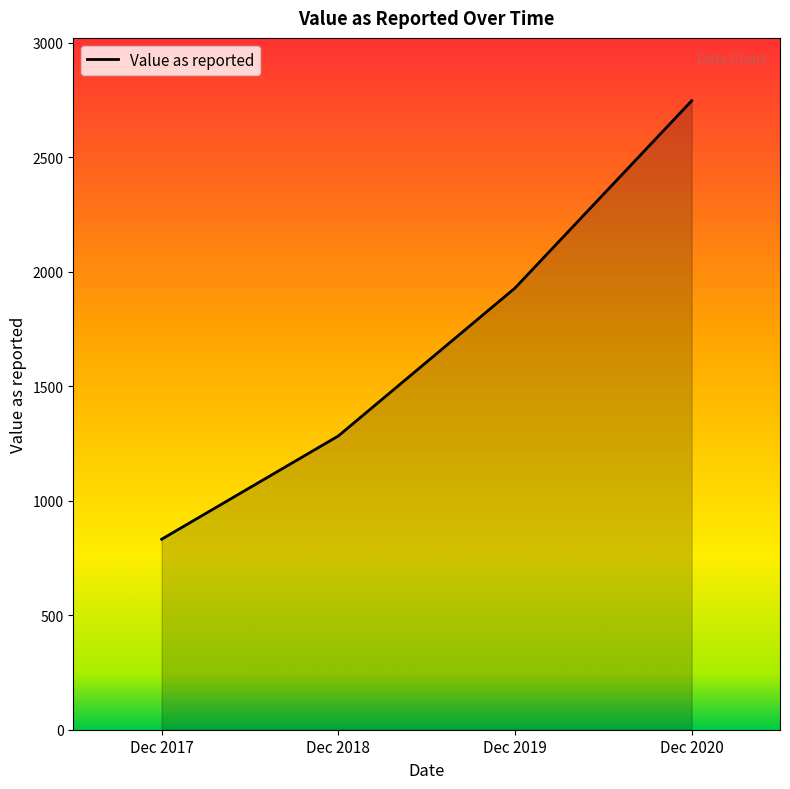

What is the difference between the second highest and second lowest values?

646